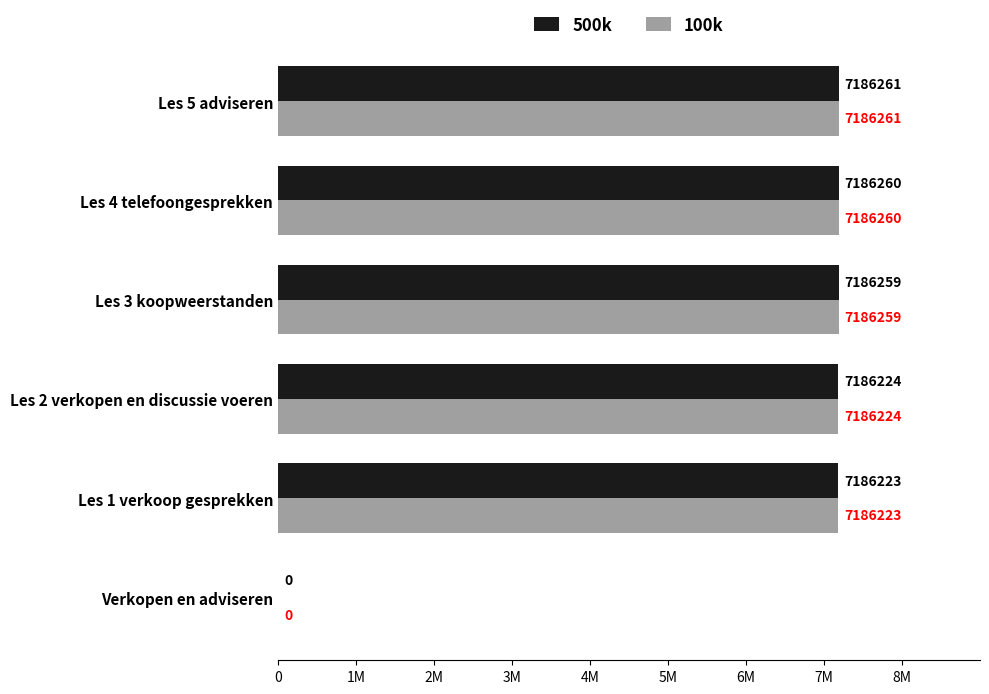

Which category has the highest value across all series?

Les 5 adviseren